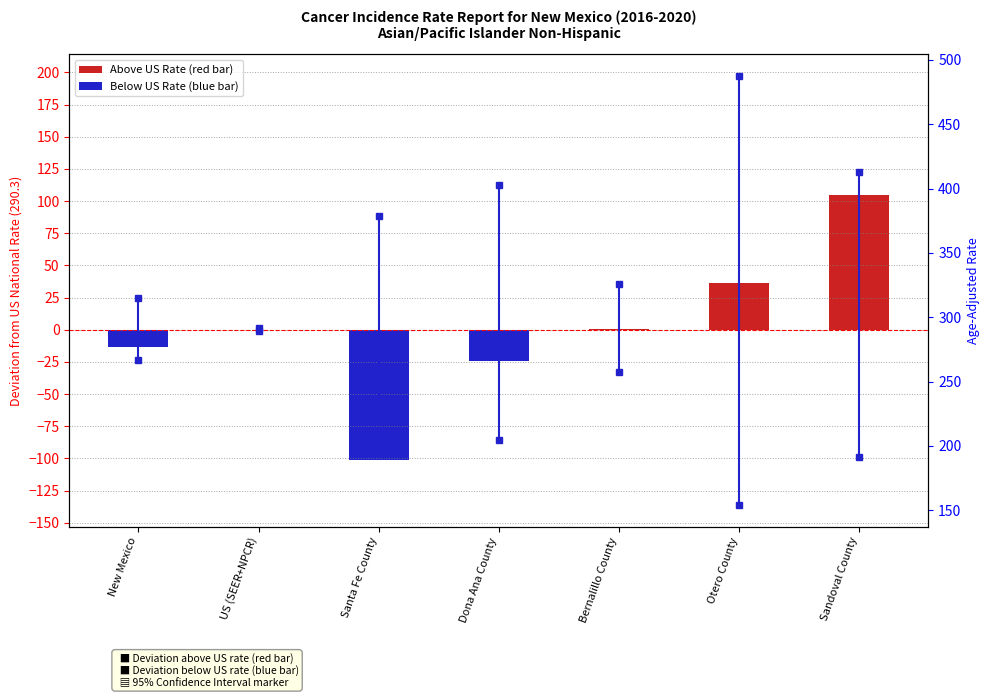

At which label does the data first exceed 0?

Bernalillo County